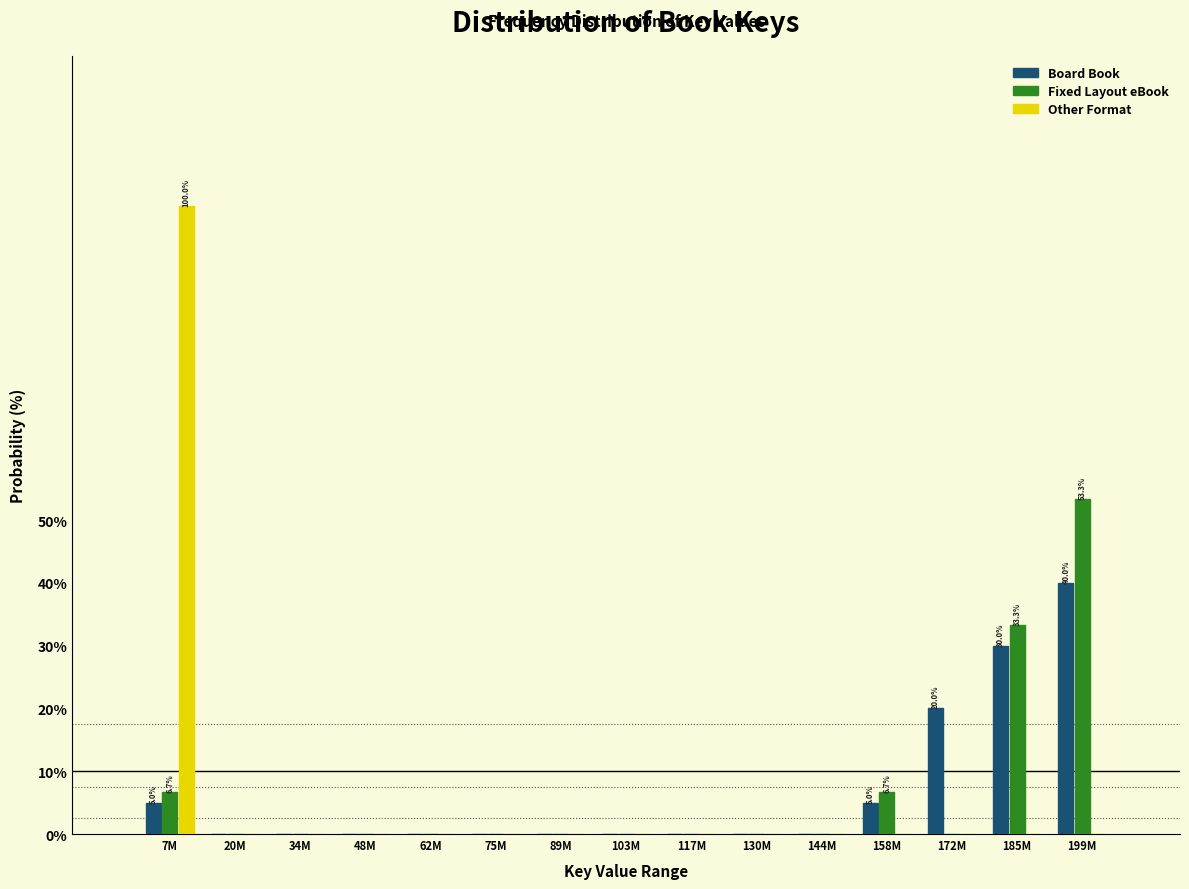

At which category is the sum across all series the highest?

7M